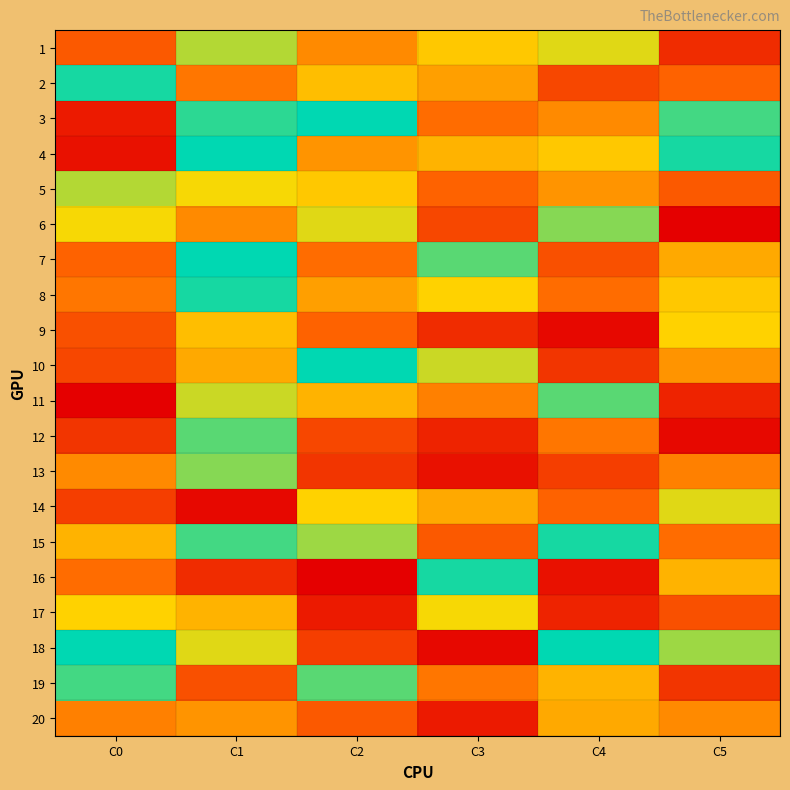

Rank the series at C2 from lowest to highest value.

16, 17, 13, 18, 12, 20, 9, 7, 1, 4, 8, 11, 2, 5, 14, 6, 15, 19, 3, 10